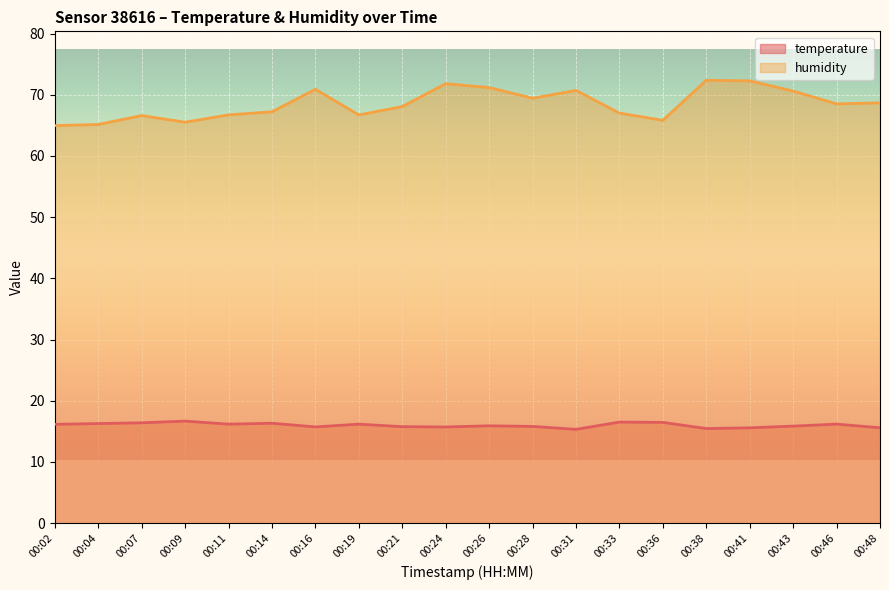

Rank the series by their maximum value, from lowest to highest.

temperature, humidity